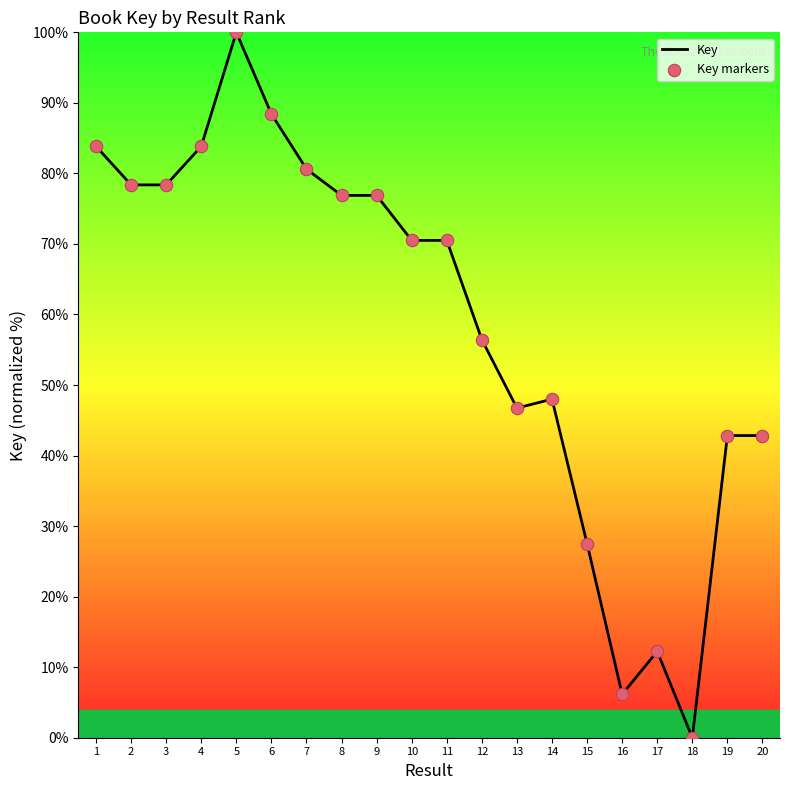

Between 19 and 11, which is larger?

11